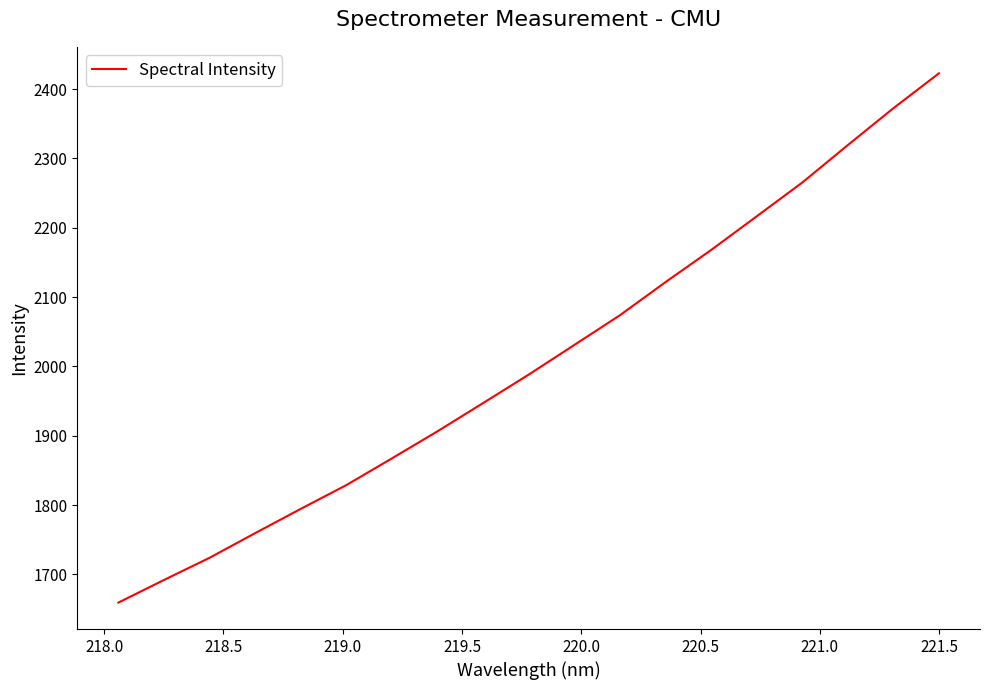

What is the minimum value shown in the chart?

1659.3